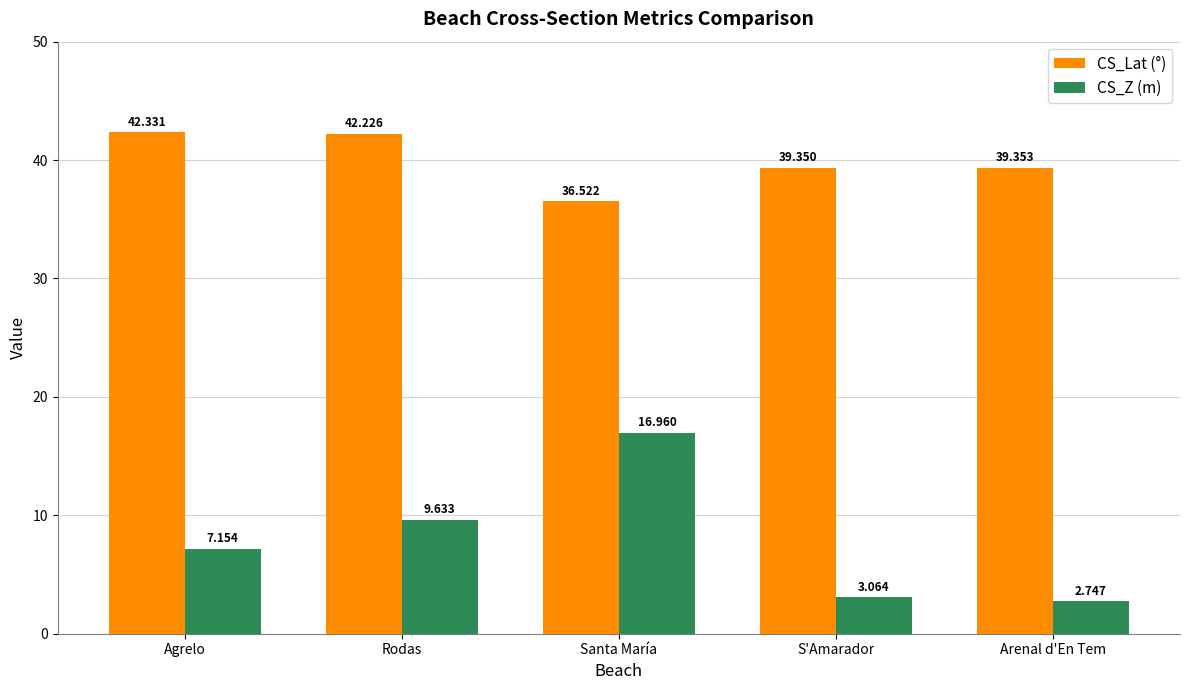

What is the value of the CS_Z (m) bar at the 2nd from the left?

9.6